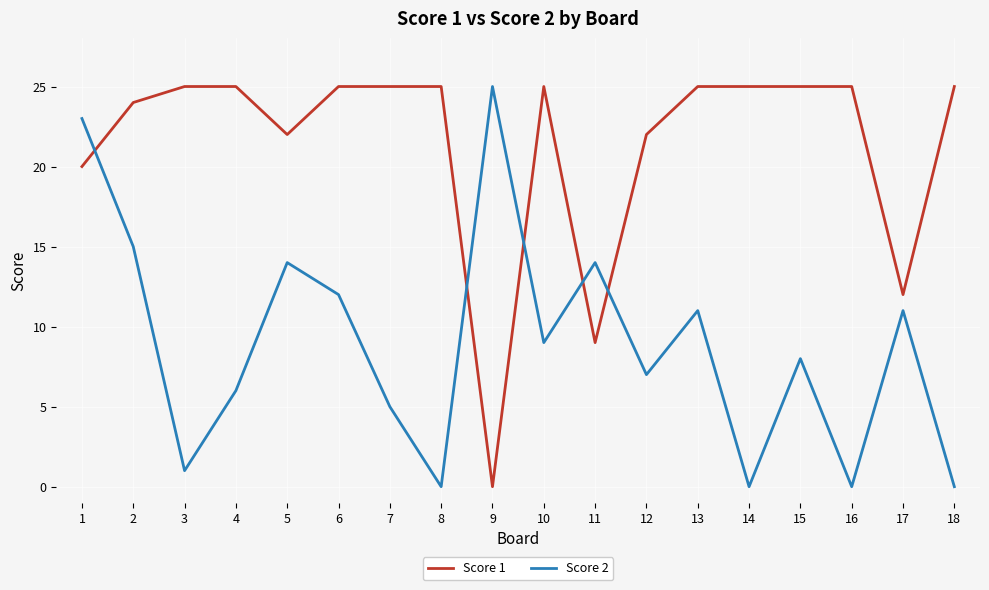

At which label is Score 2 closest to 12?

6